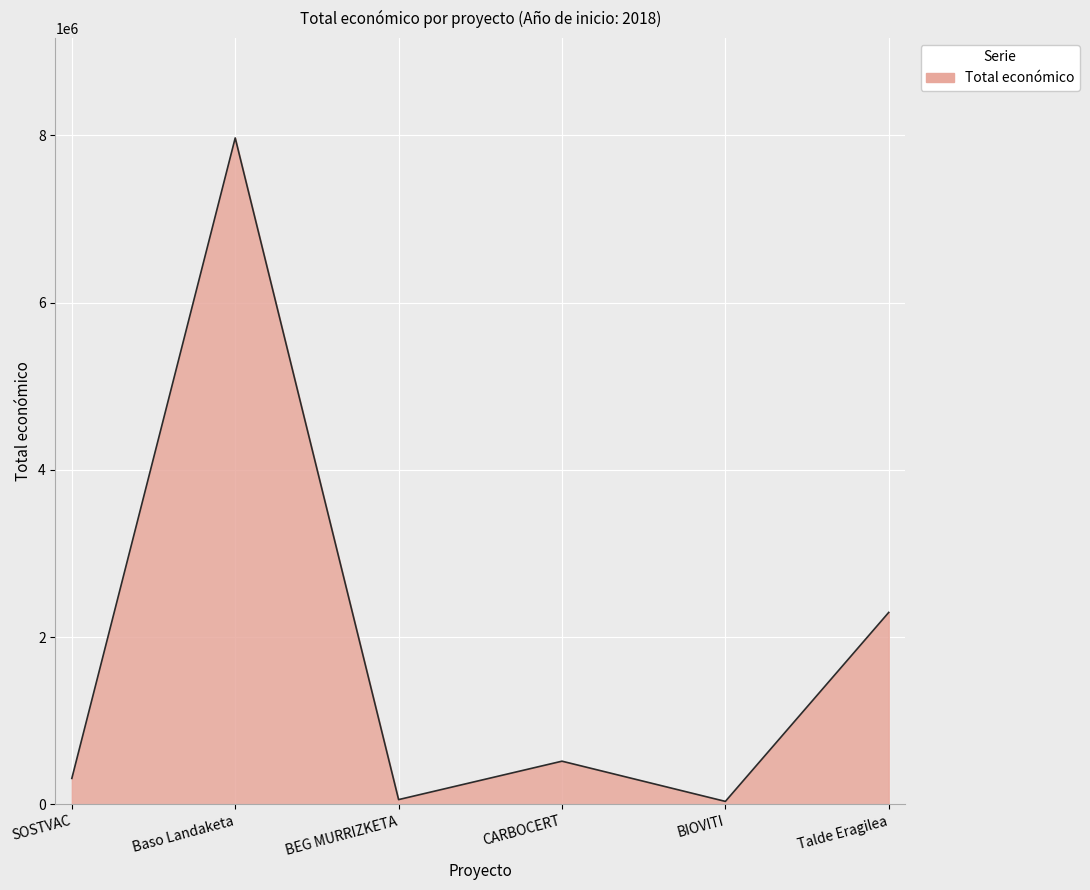

True or false: there are more than 2 points higher than both neighbors.

False